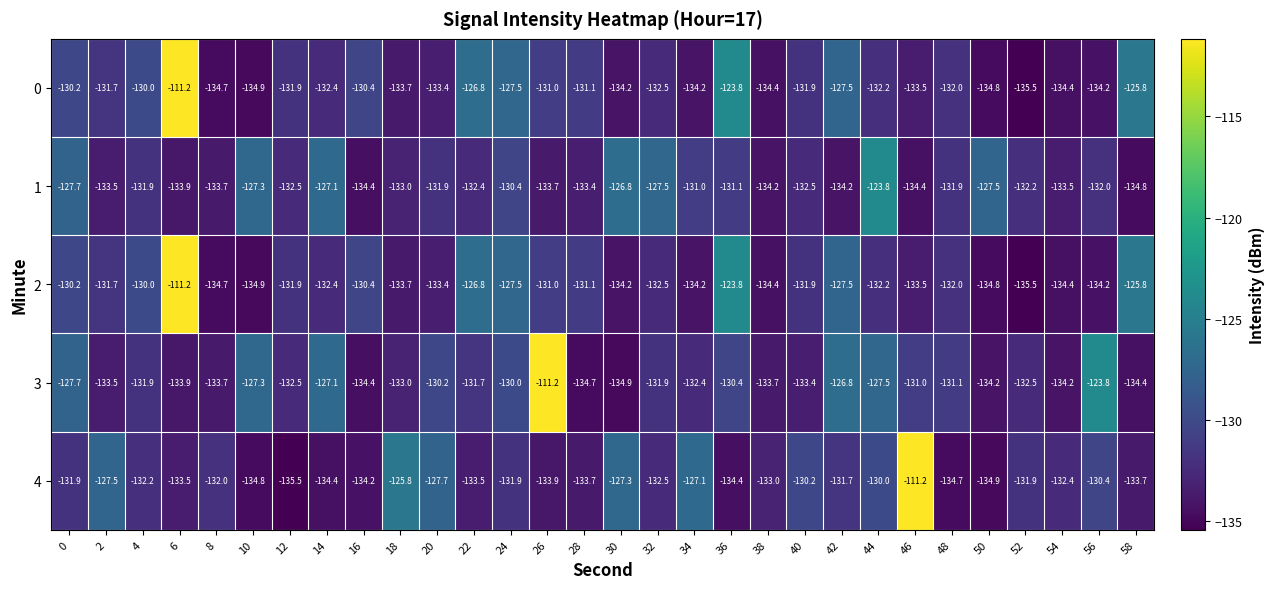

Between 0 and 2, which series saw the biggest shift?

1